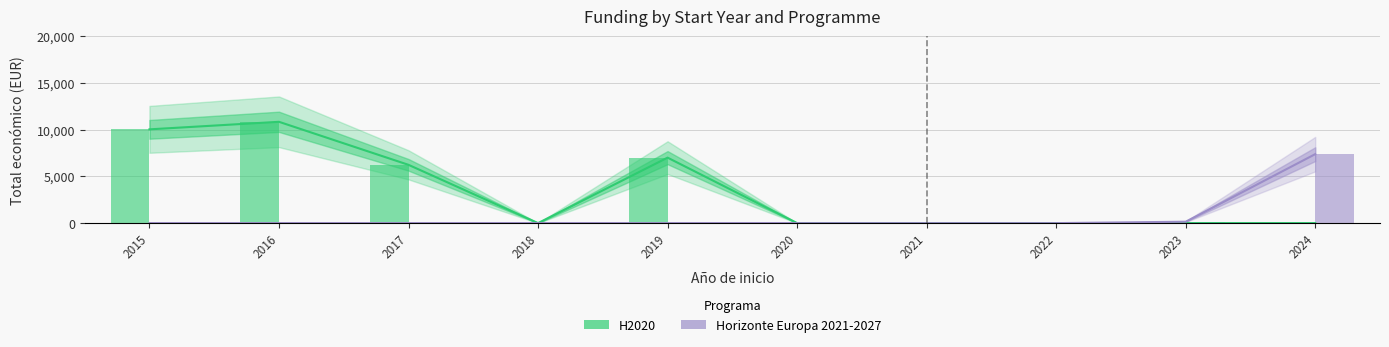

How many bars are there in total?

20